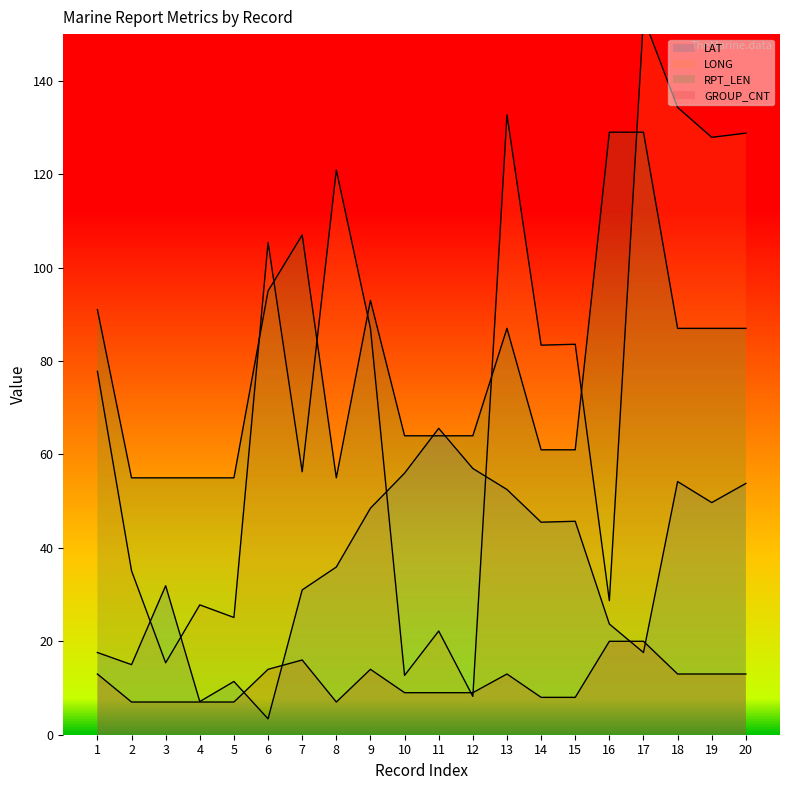

Does the chart display data point markers on the line(s)?

No